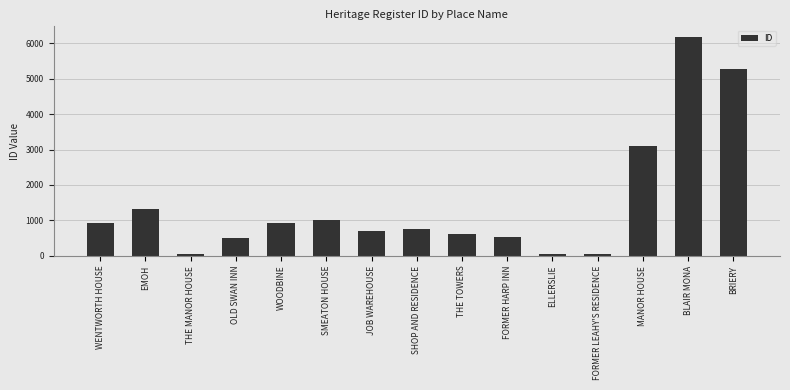

True or false: the data shows 1026 at SMEATON HOUSE.

True